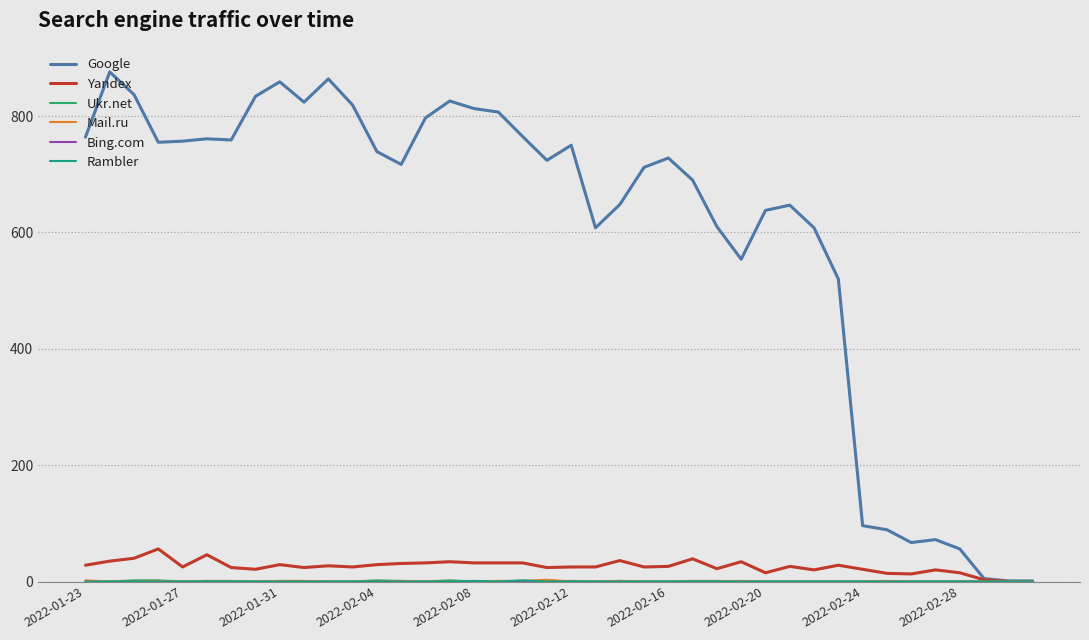

What is the greatest value displayed?

876